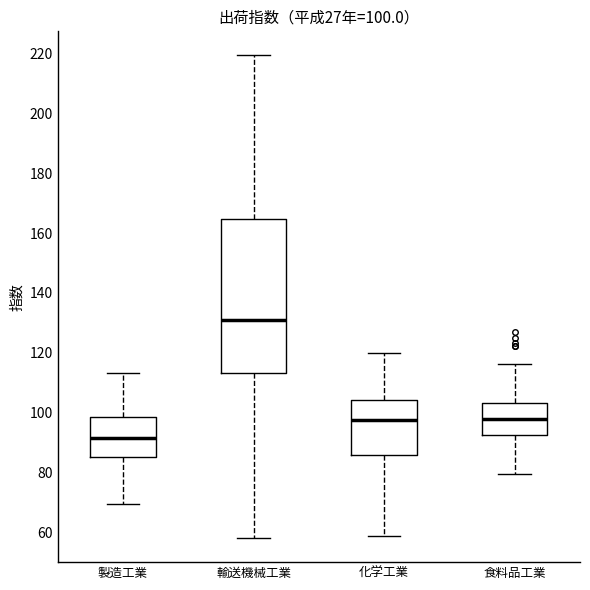

Which box has the lowest median line?

製造工業